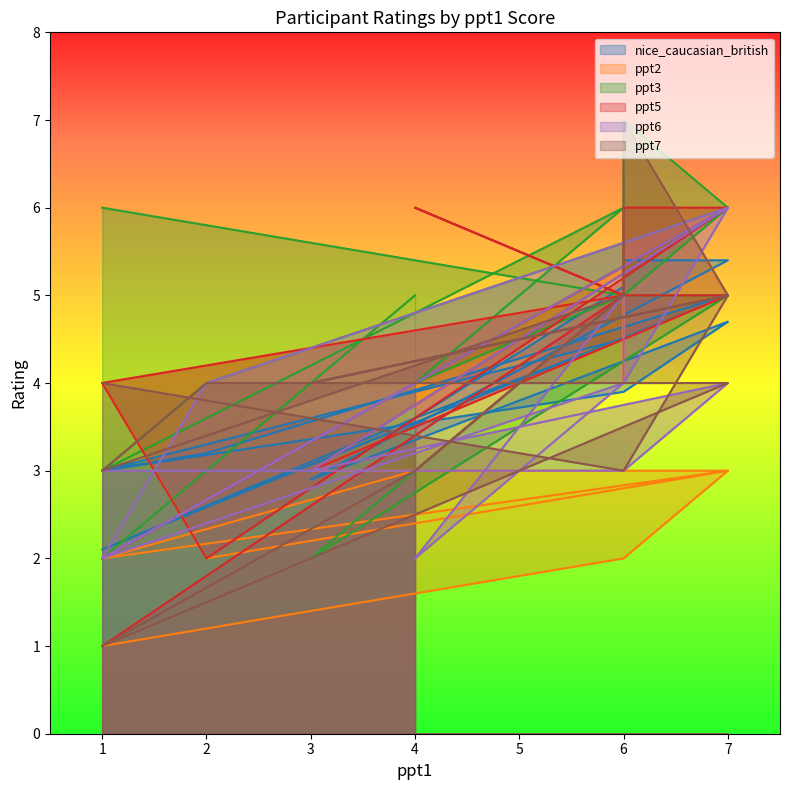

The ppt5 series shows 4.0 at 1. True or false?

True